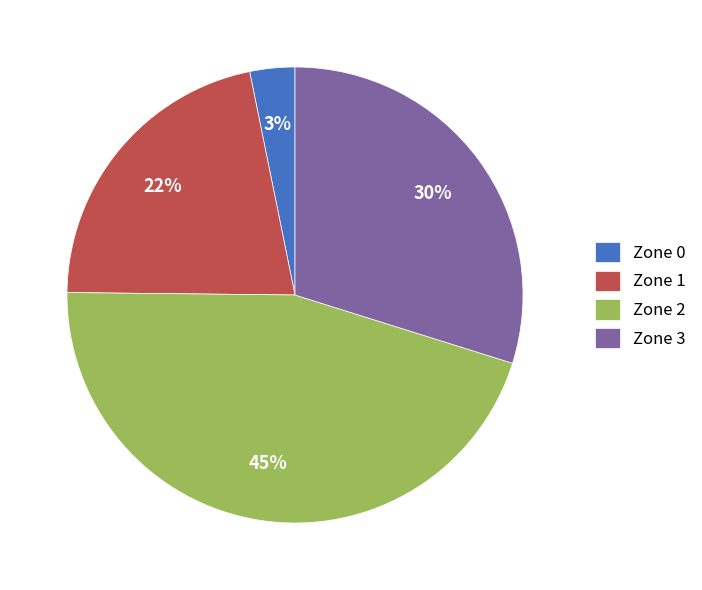

Do Zone 2 and Zone 0 together represent more than half of the pie?

No